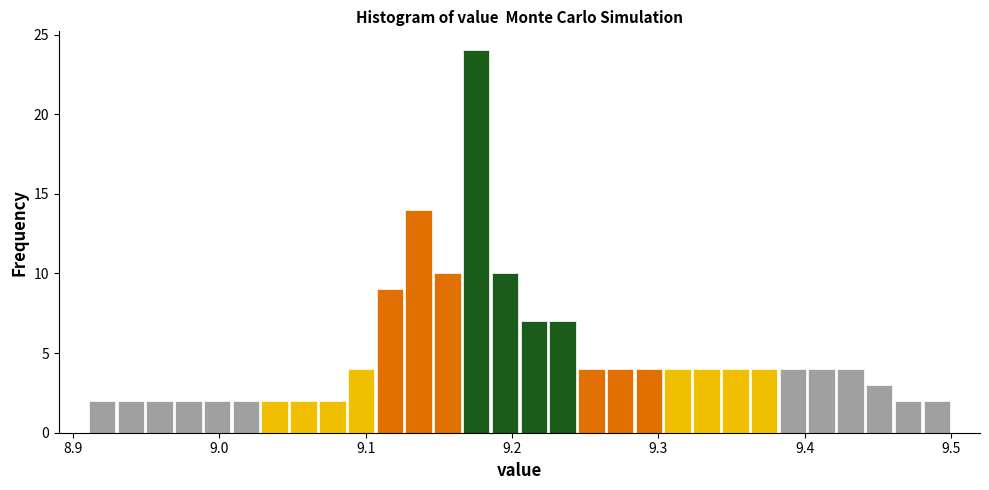

Around what value on the x-axis is the tallest bar? Give the approximate position of its centre, as read against the axis.

9.18